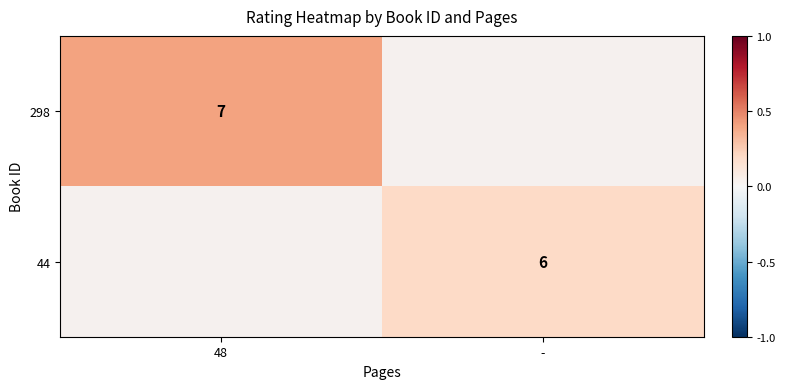

How many categories are shown in the chart?

2